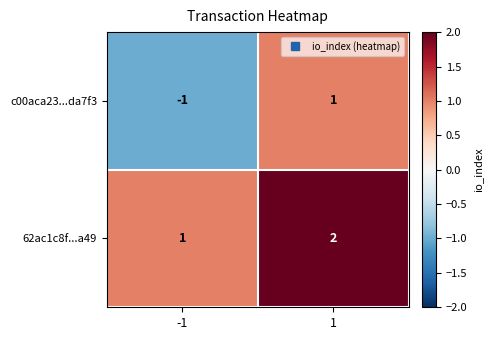

At which category does the chart reach its peak across all series?

1